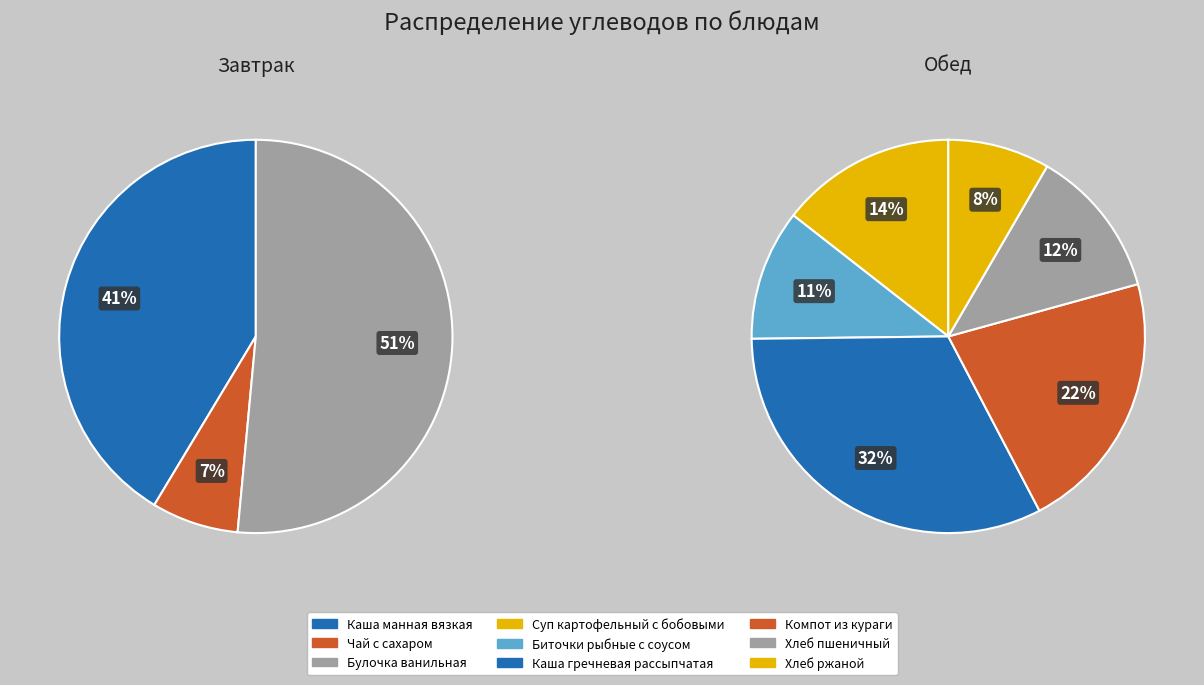

Approximately how many times larger is the value at Каша гречневая рассыпчатая compared to Суп картофельный с бобовыми?

2.2